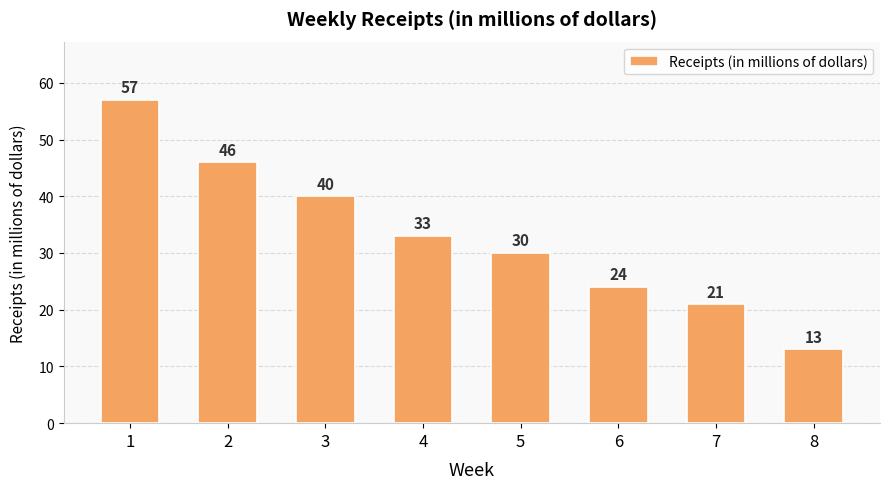

Reading left to right, what are all the values shown in this chart?

57	46	40	33	30	24	21	13